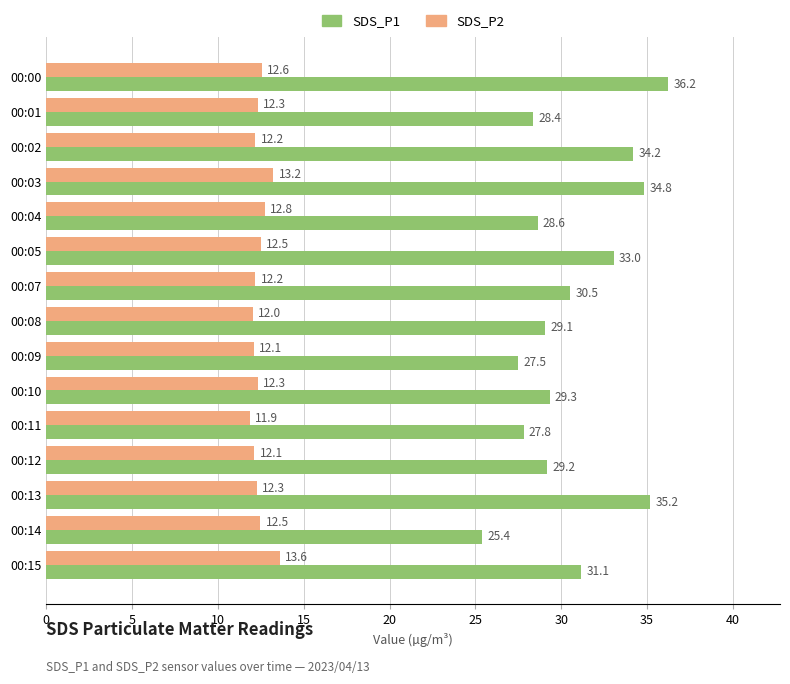

Is the value of SDS_P1 at 00:07 greater than the value of SDS_P2 at 00:07?

Yes